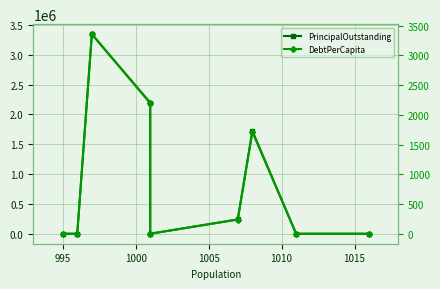

Reading left to right, list all the values displayed in this chart.

PrincipalOutstanding: 0.0	0.0	3345000.0	2196000.0	0.0	240000.0	1725000.0	0.0	0.0
DebtPerCapita: 0.0	0.0	3355.1	2193.8	0.0	238.3	1711.3	0.0	0.0